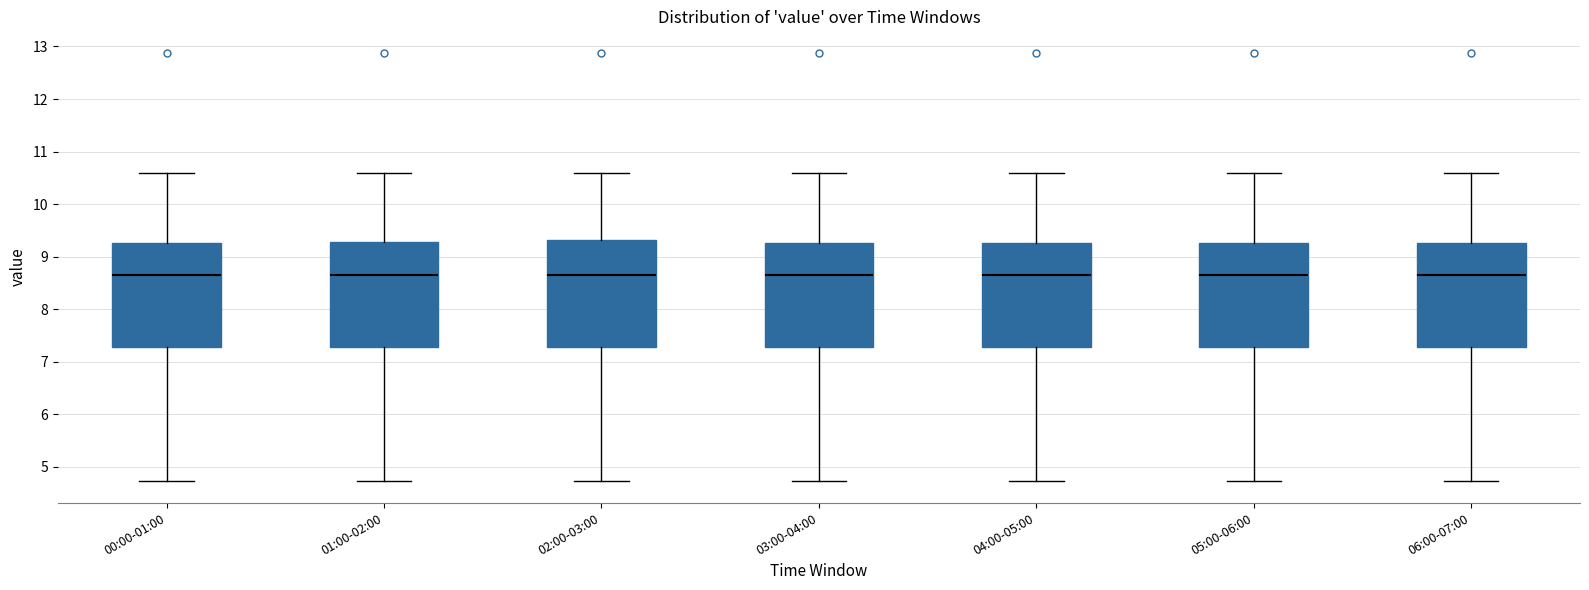

Where is the upper edge of the box for 05:00-06:00 on the y-axis? The values are not printed on the chart, so give them approximately, as read against the axis.

9.3